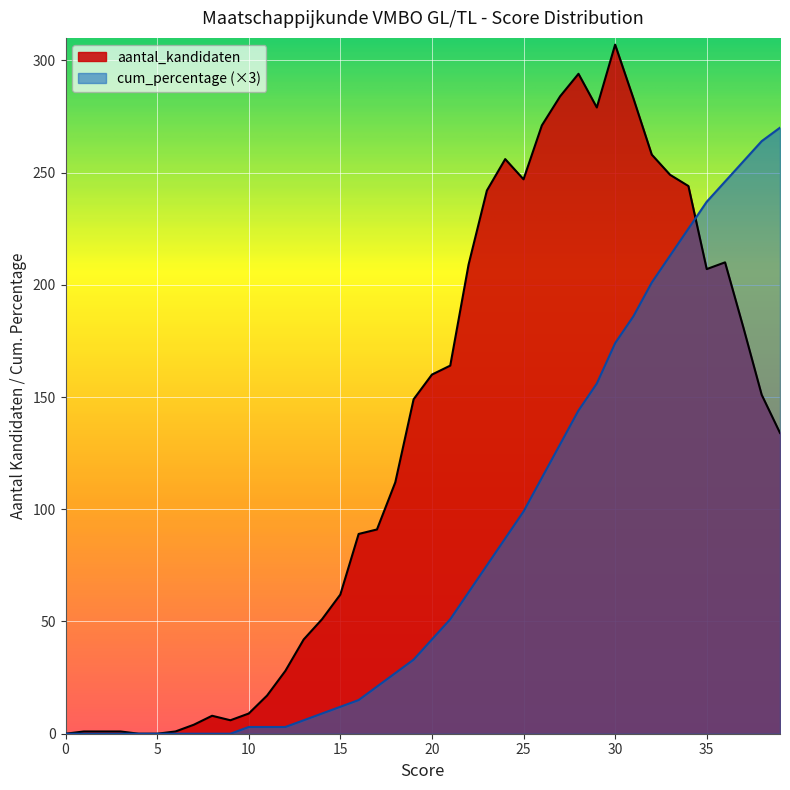

Read the aantal_kandidaten value at 20, to the nearest 5.

160